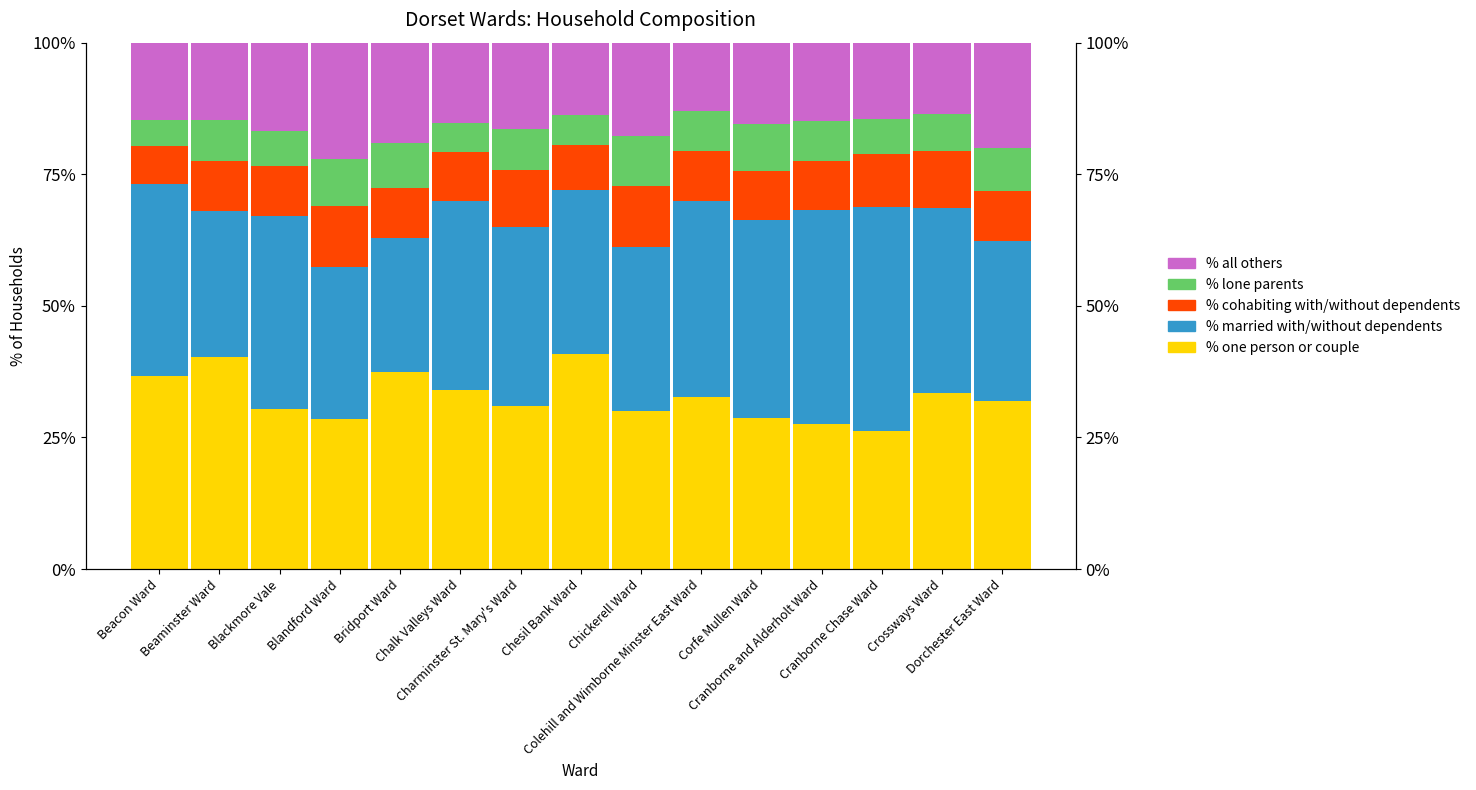

What is the average value of the % married with/without dependents series?

34.1